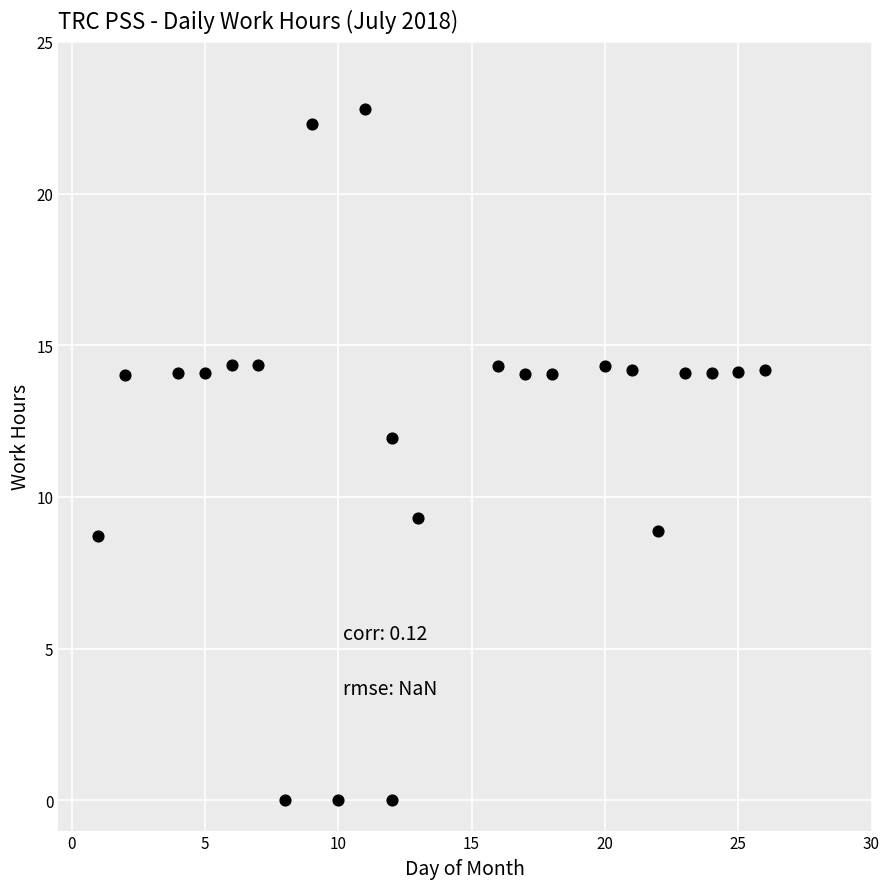

What is the range of Y values (max minus min)?

22.8